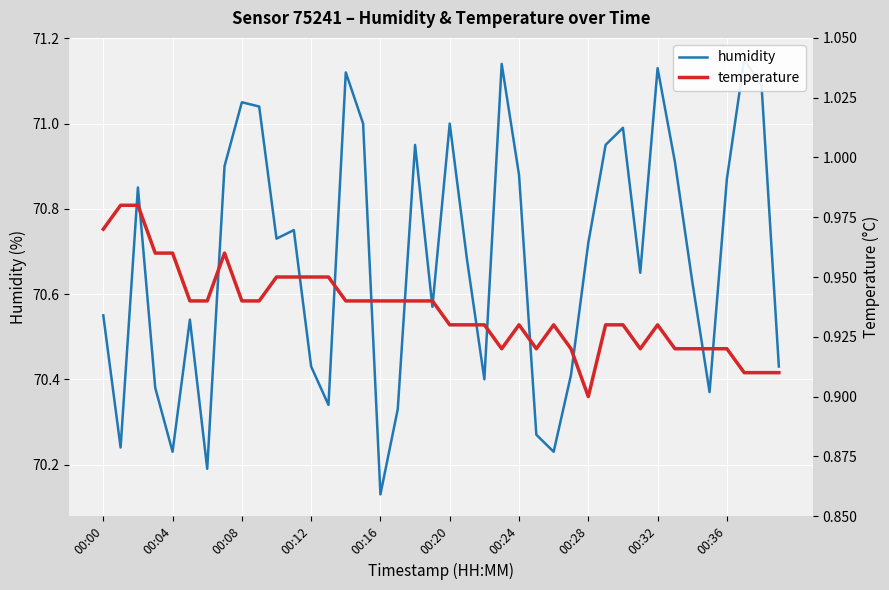

At which category does the chart reach its peak across all series?

37